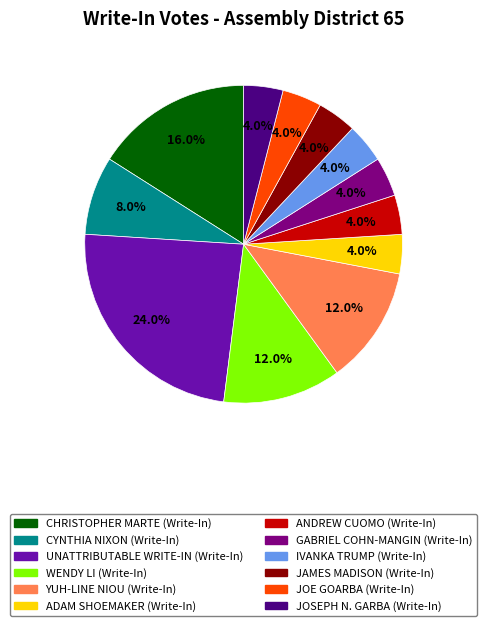

What percentage do CYNTHIA NIXON (Write-In) and JAMES MADISON (Write-In) together represent?

12.0%